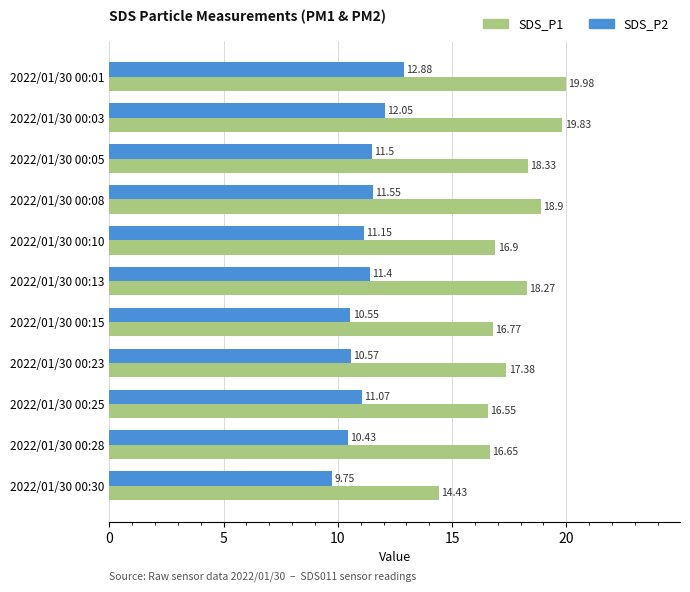

Rank the categories by SDS_P2 value from highest to lowest.

2022/01/30 00:01, 2022/01/30 00:03, 2022/01/30 00:08, 2022/01/30 00:05, 2022/01/30 00:13, 2022/01/30 00:10, 2022/01/30 00:25, 2022/01/30 00:23, 2022/01/30 00:15, 2022/01/30 00:28, 2022/01/30 00:30